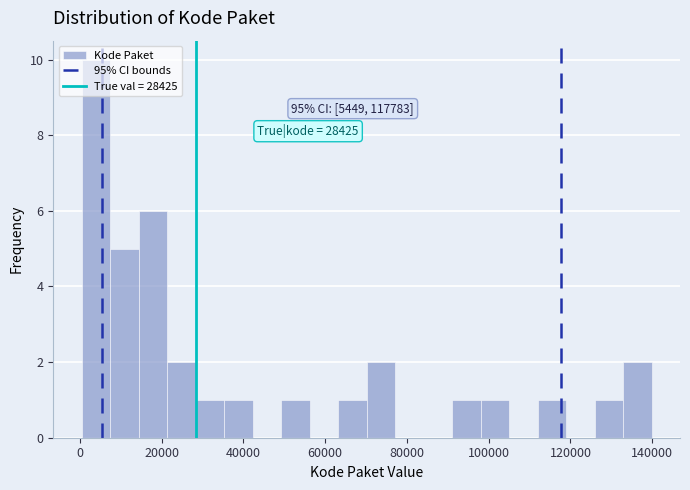

Around what value on the x-axis is the tallest bar? Give the approximate position of its centre, as read against the axis.

4000